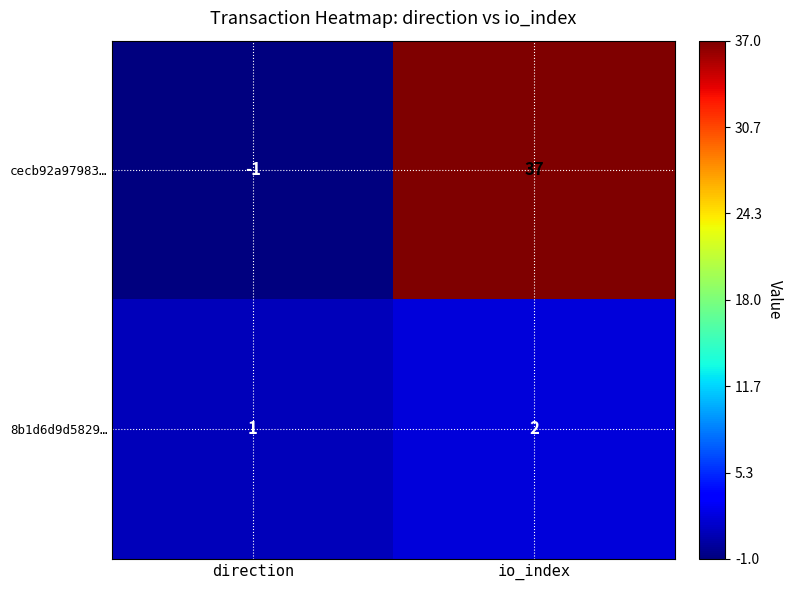

The cecb92a97983… series shows -1 at direction. True or false?

True